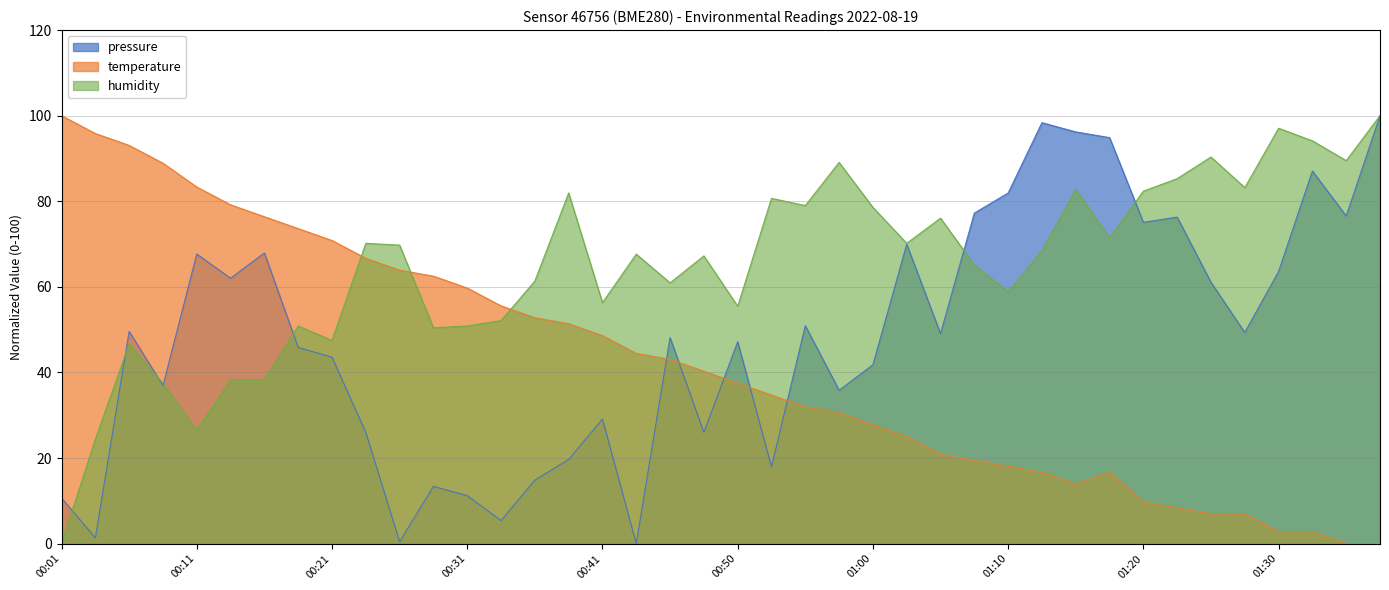

Does the chart have visible grid lines?

Yes